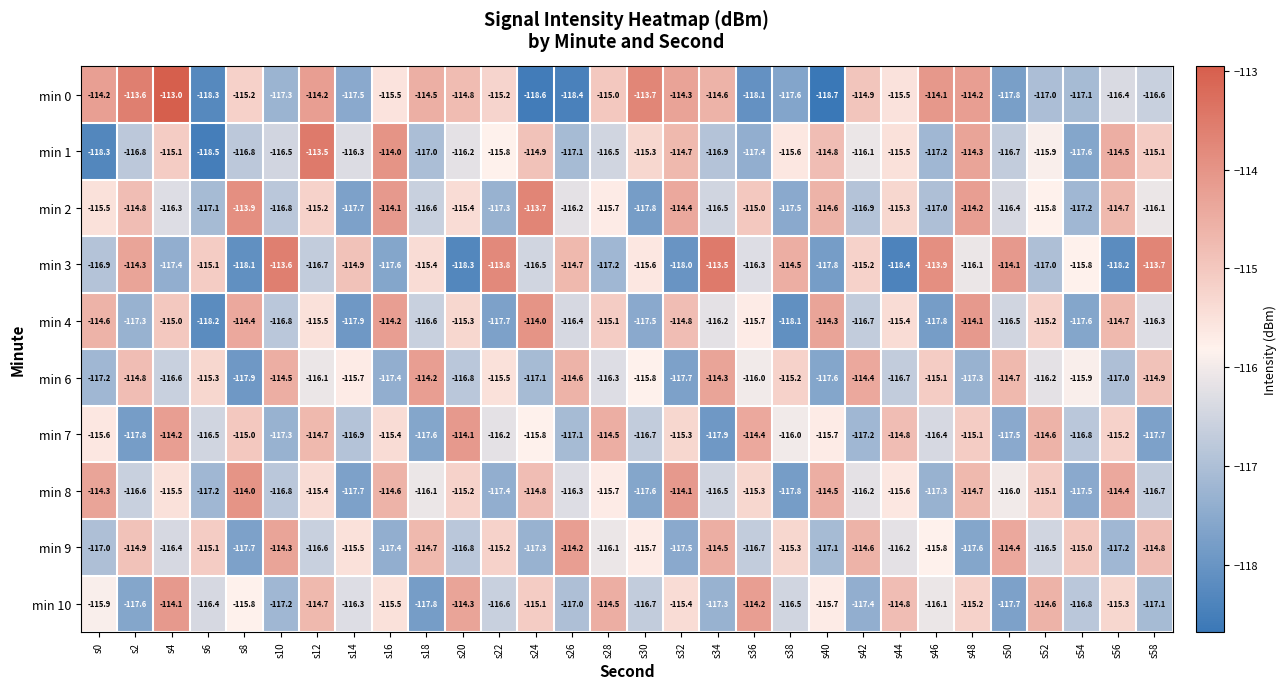

Where does the min 1 series first go above -116?

s4